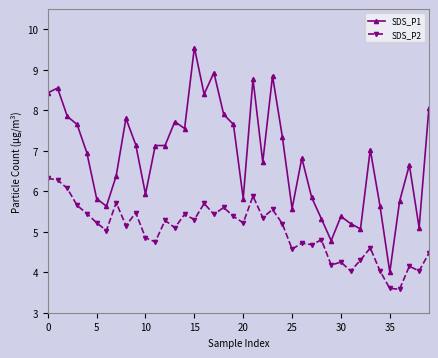

What is the average value of the SDS_P2 series?

5.0